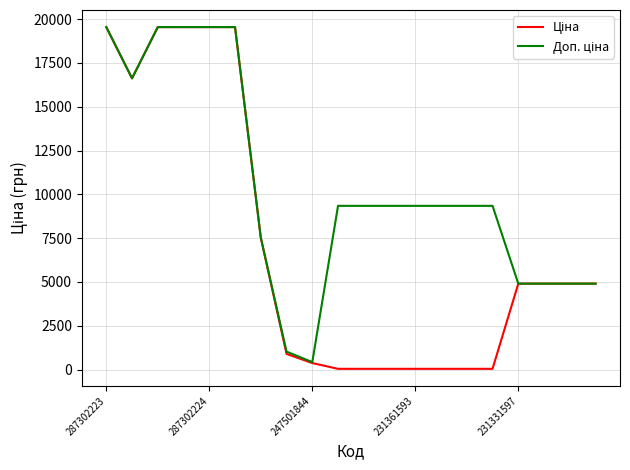

Which series has the largest total across all categories?

Доп. ціна